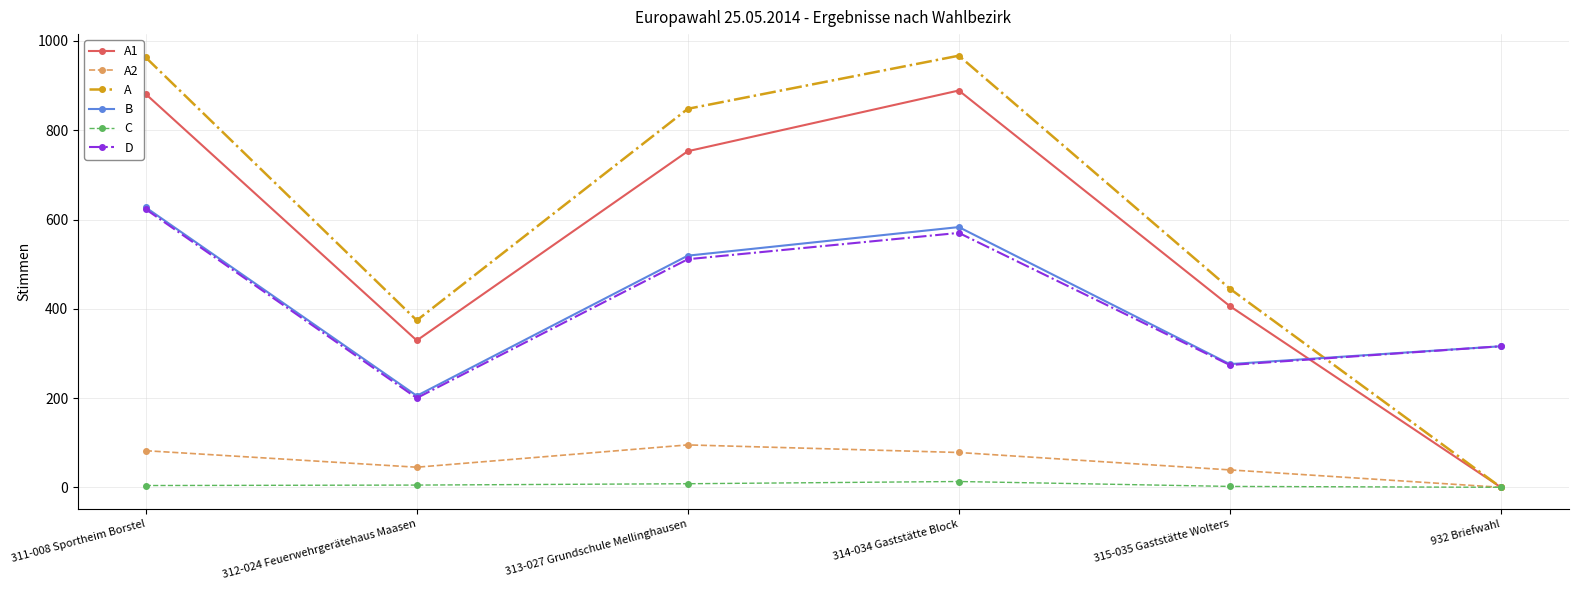

Is this an area chart (filled region under the line)?

No